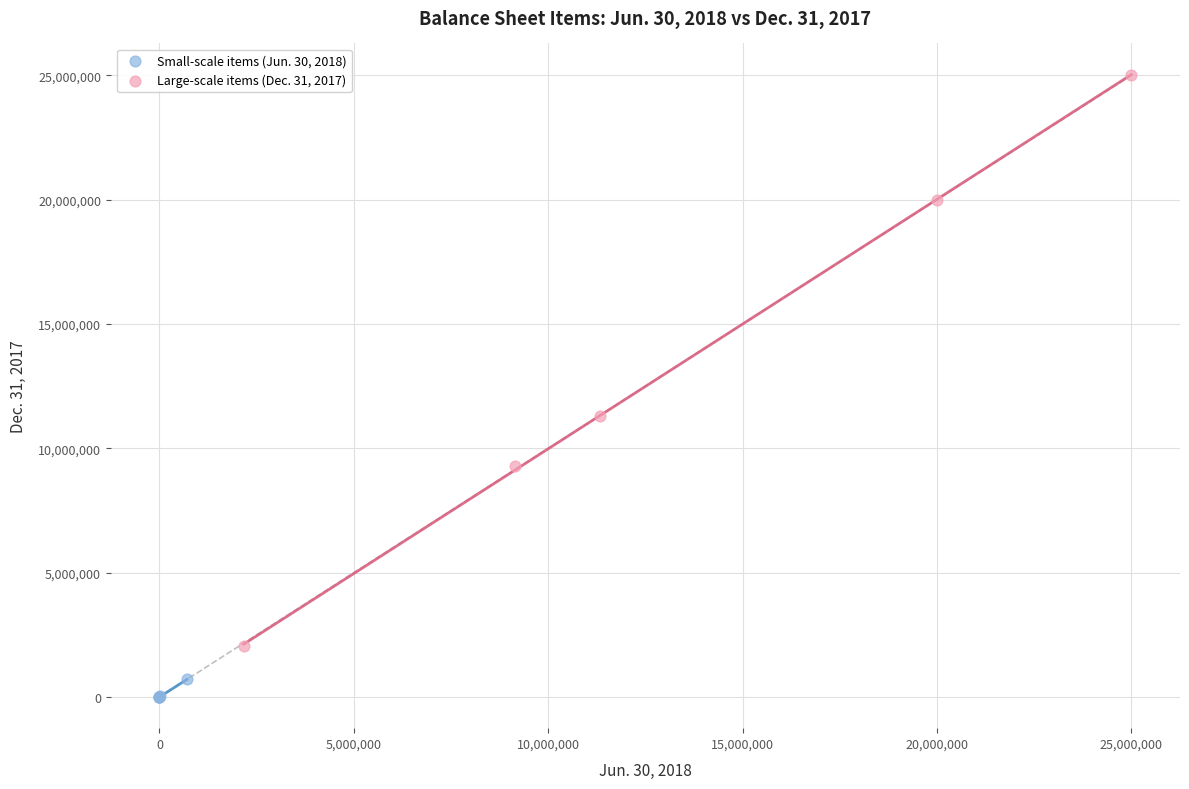

Which series contains the highest Y value?

Large-scale items (Dec. 31, 2017)